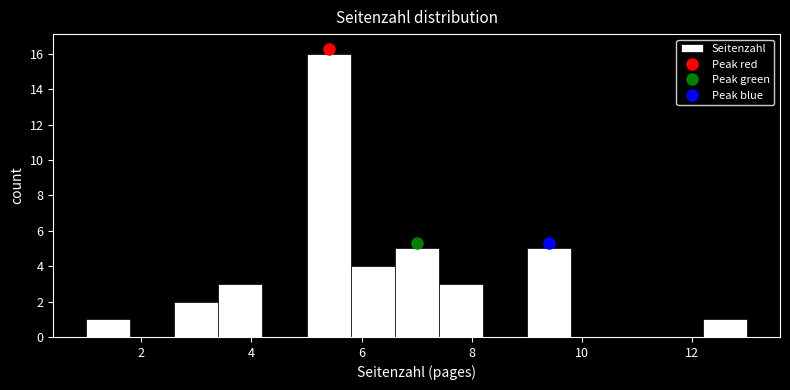

How tall is the bar that spans 5.0 to 5.8 on the x-axis? The values are not printed on the chart, so give them approximately, as read against the axis.

16